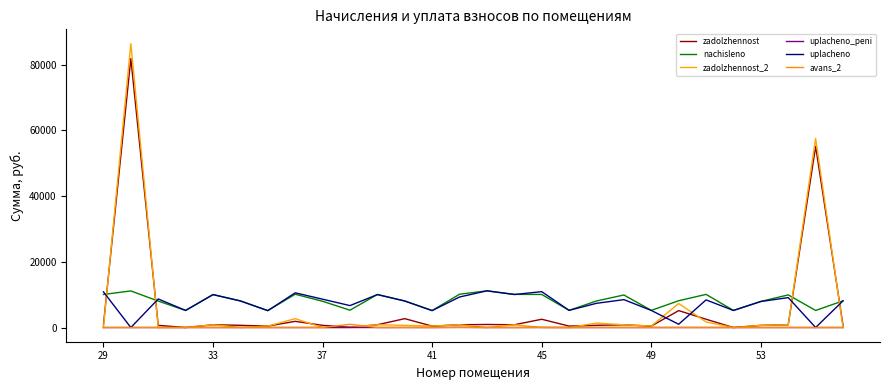

How many lines are shown in the chart?

6